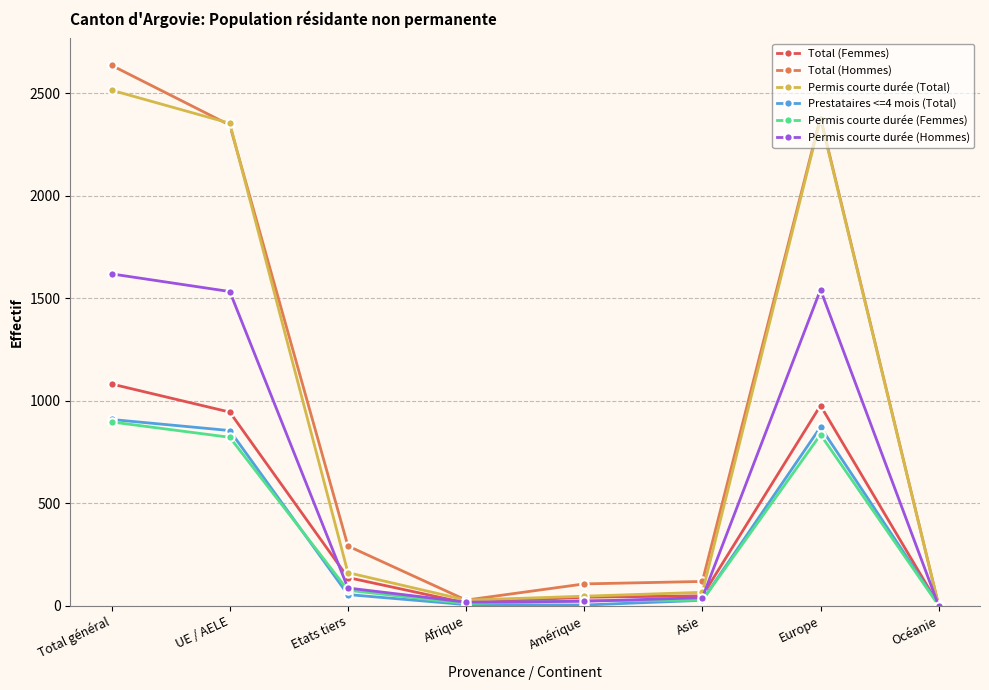

At which label does Permis courte durée (Total) reach its peak?

Total général